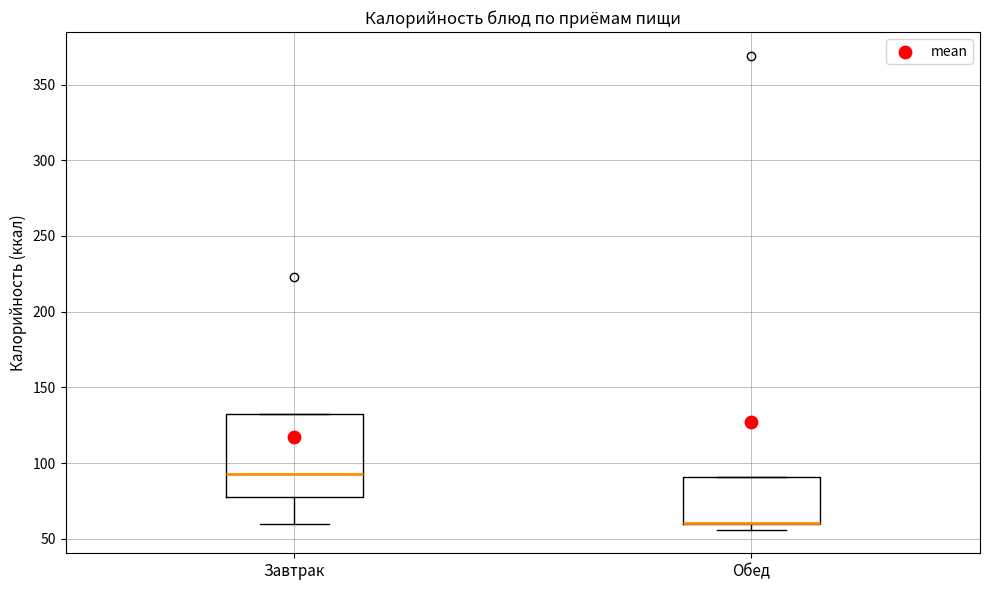

Reading left to right, read every box against the y-axis: the position of its median line, the range the box covers, and the ends of its whiskers. The values are not printed on the chart, so give them approximately, as read against the axis.

Завтрак: median 95, box 80 to 130, whiskers 60 to 130
Обед: median 60 (drawn on the box's lower edge), box 60 to 90, whiskers 55 to 90